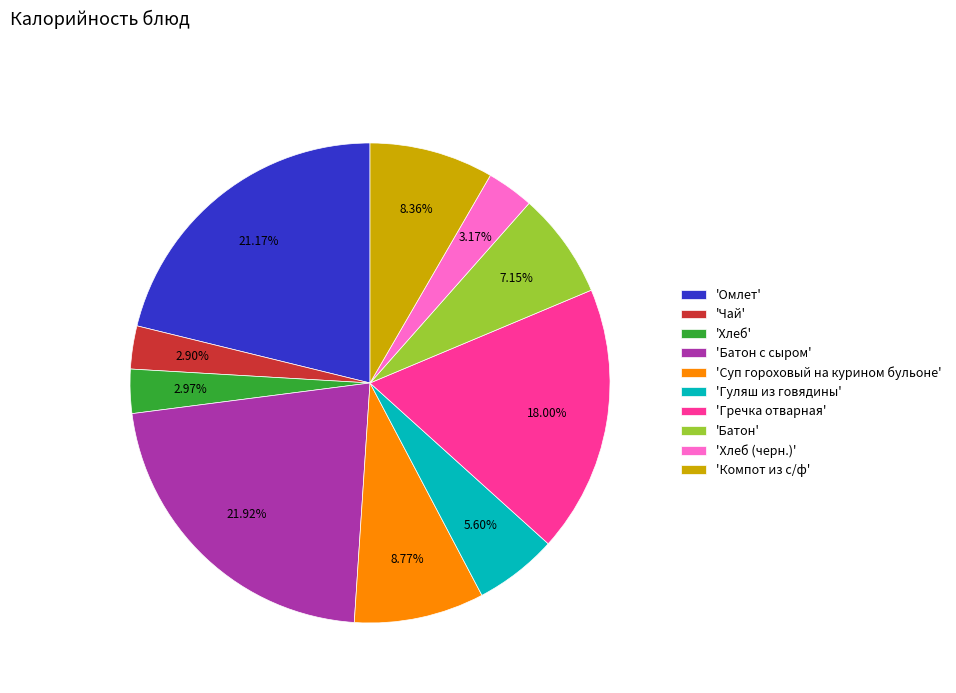

Between 'Омлет' and 'Гречка отварная', which is larger?

'Омлет'